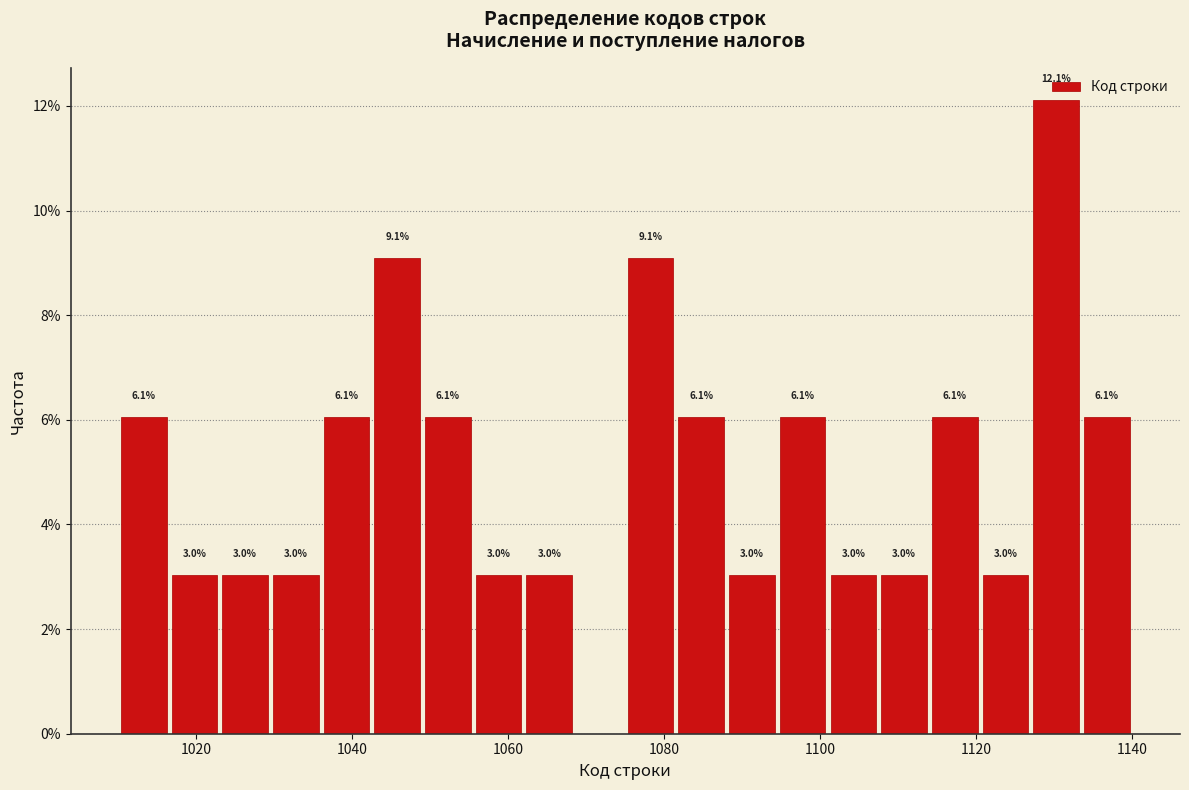

Read against the x-axis, roughly where is the centre of the tallest bar?

1130